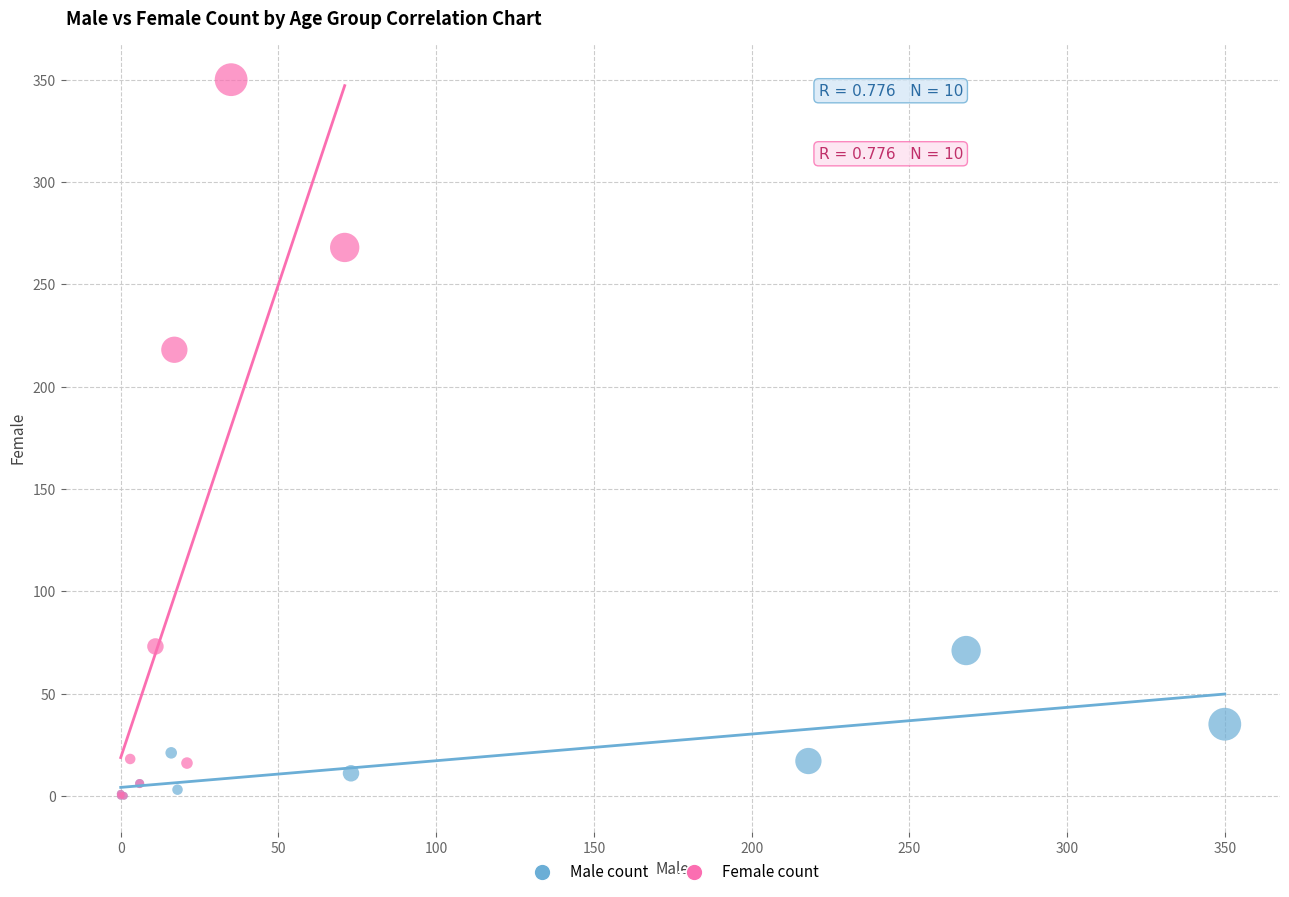

Which series has the widest spread of Y values?

Female count